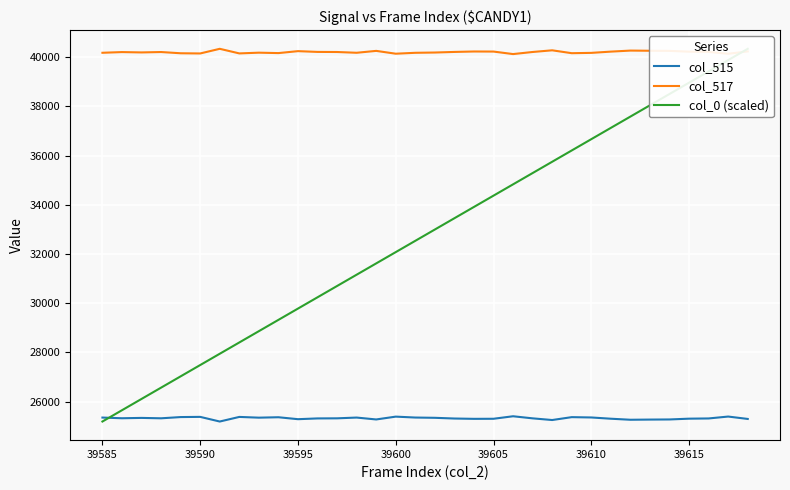

What is the highest value of the col_517 series?

40344